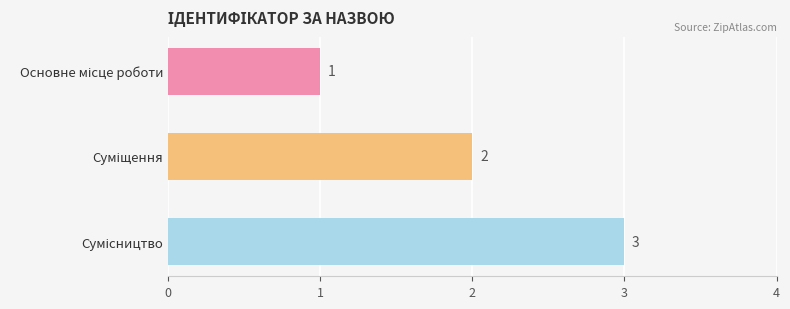

Count the values in the range 1 to 3.

3